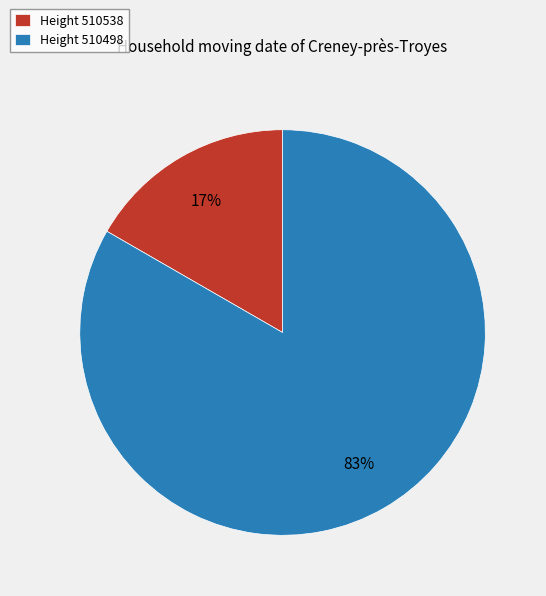

Is there any slice that represents more than half of the pie?

Yes